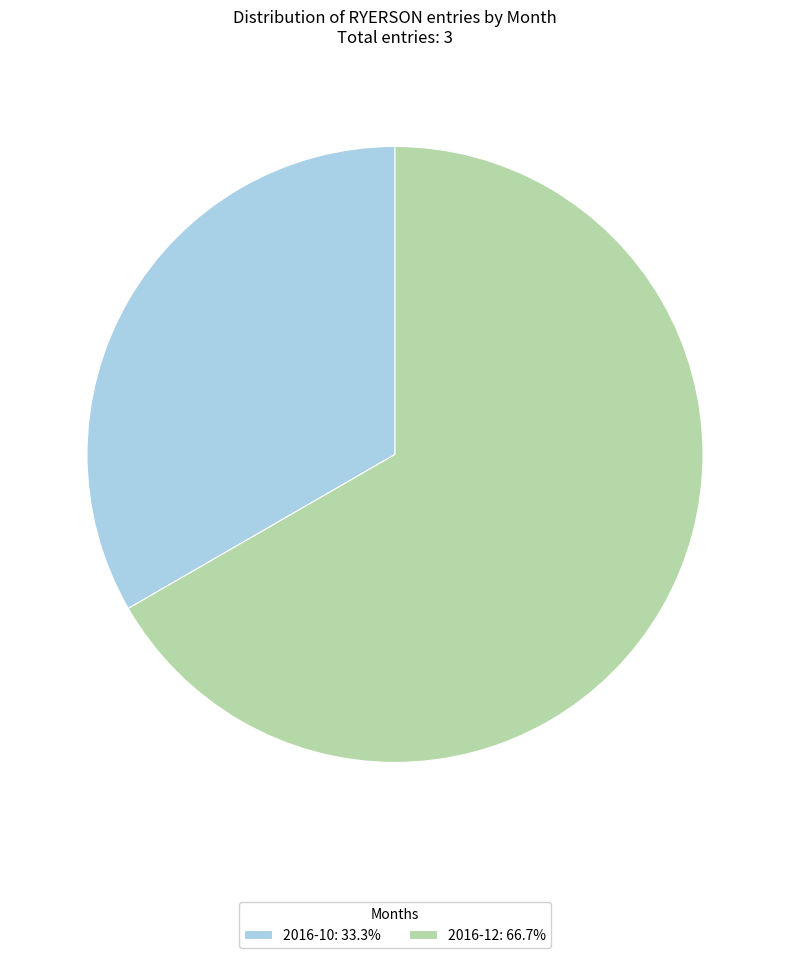

Count the number of slices in the pie.

2